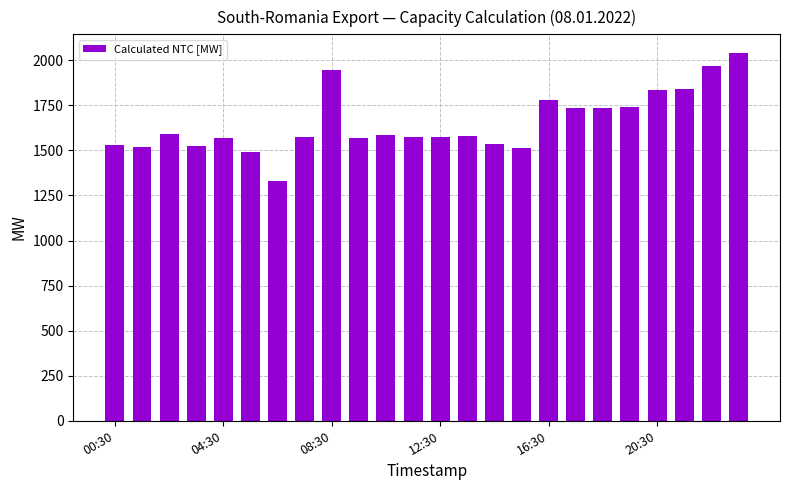

What is the average value?

1654